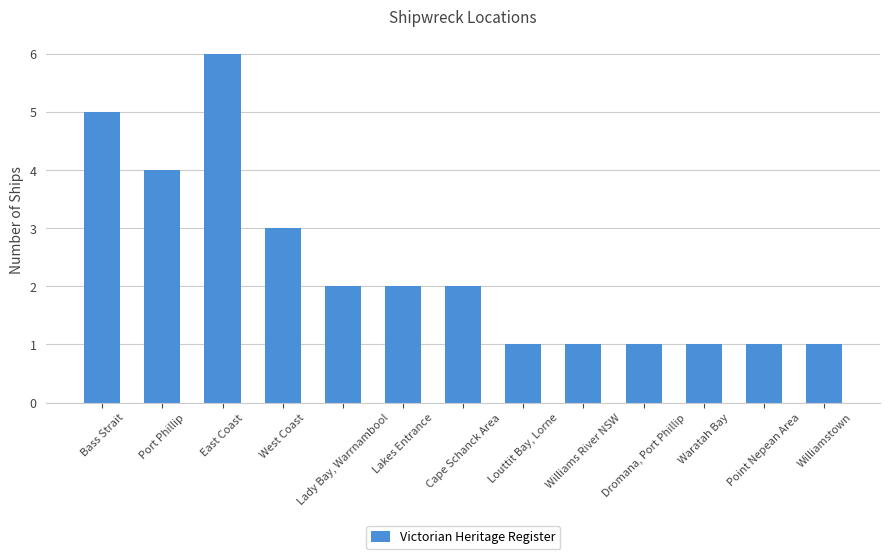

What is the label of the 2nd bar from the left?

Port Phillip